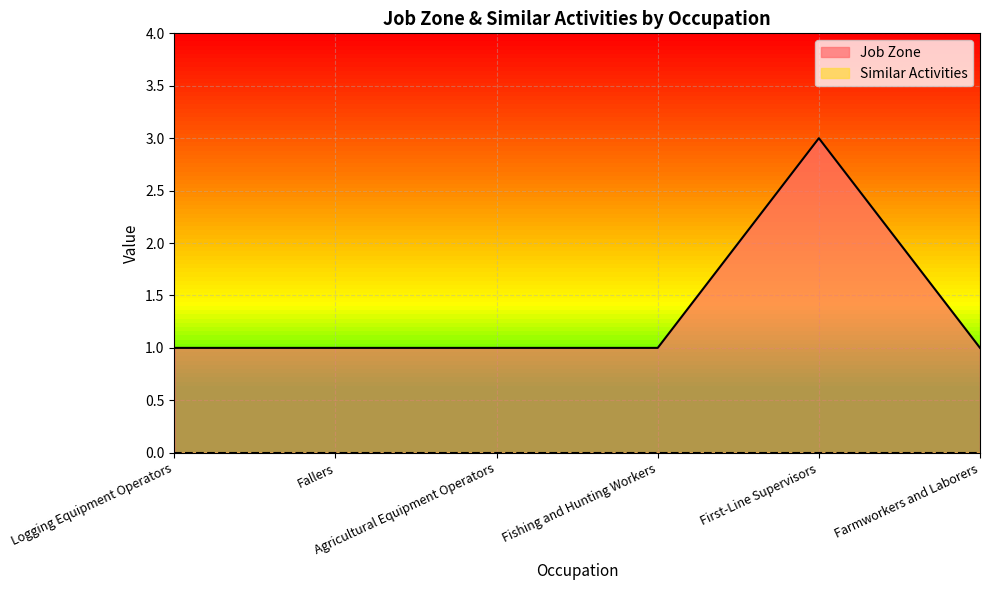

What position from the right is Fishing and Hunting Workers?

3